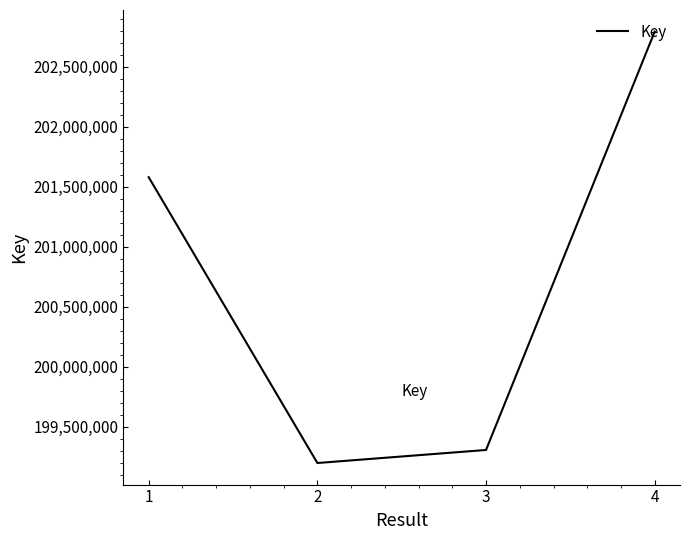

How many lines are shown in the chart?

1